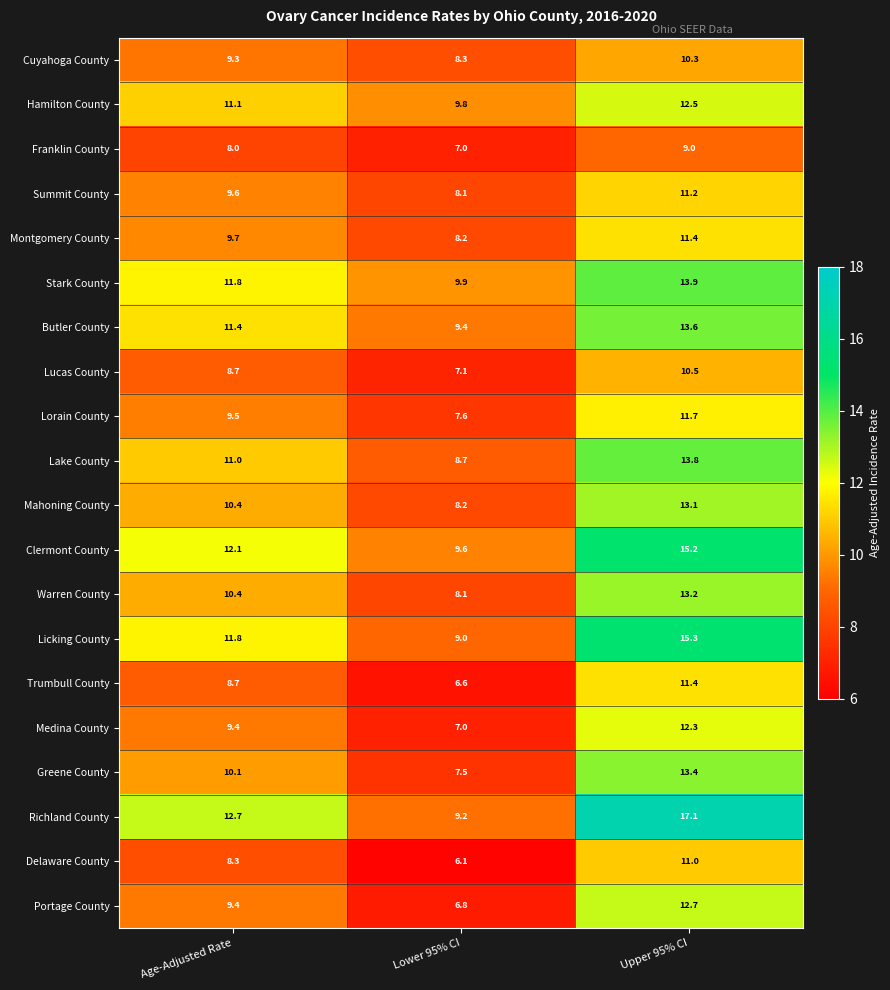

How many series are shown in this chart?

20